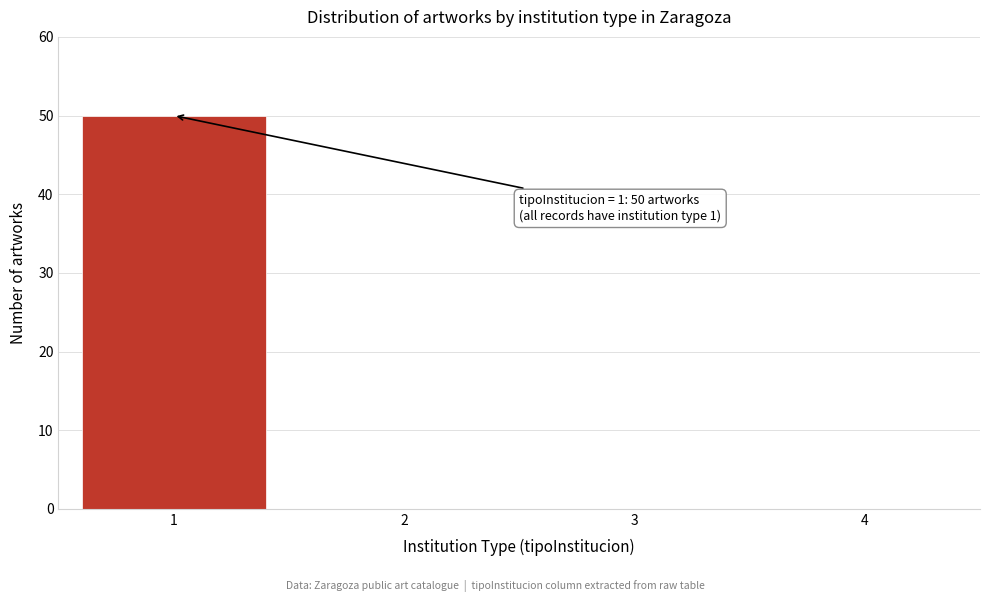

Reading left to right, extract all data points from this chart.

1=50	2=0	3=0	4=0